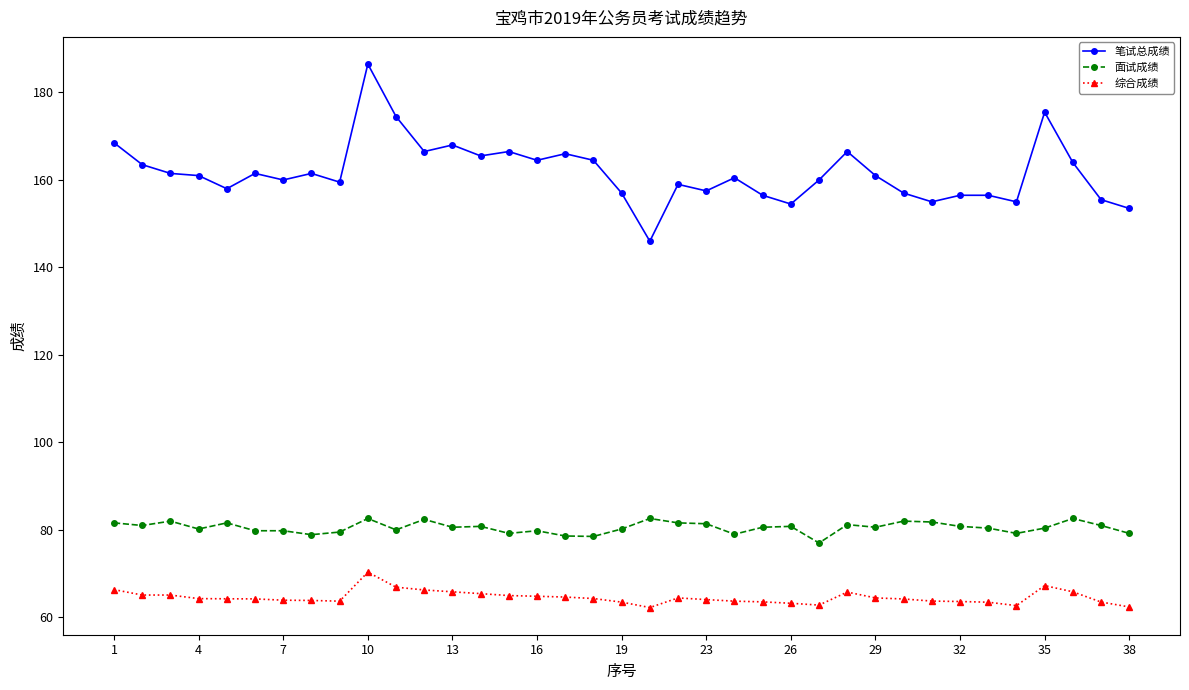

Count the number of categories in the chart.

37